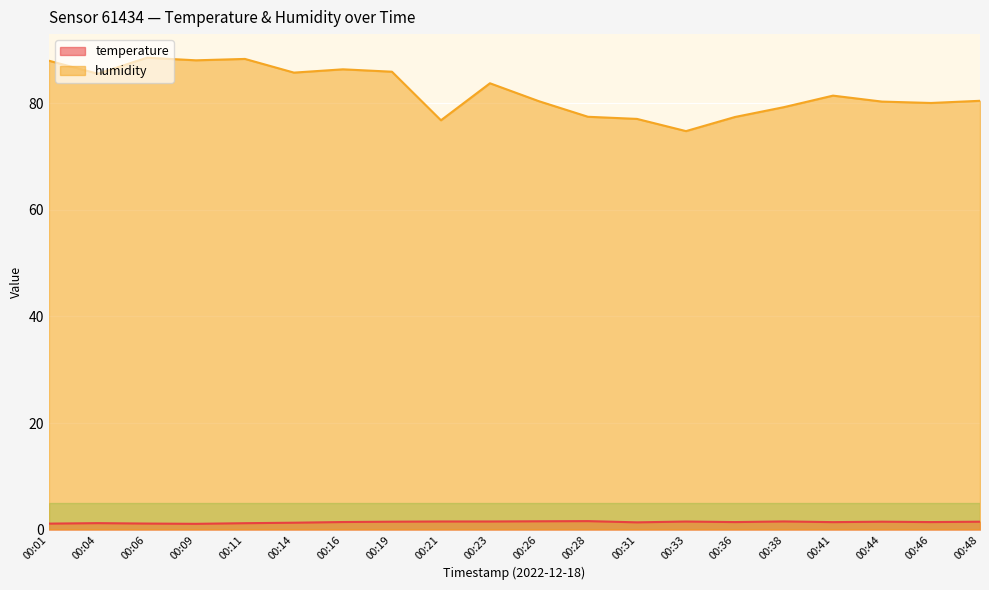

True or false: humidity has a value of 85.8 at 00:14.

True